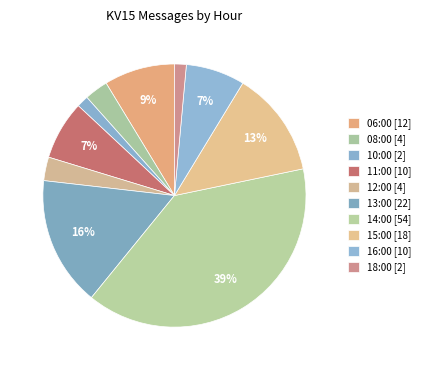

Rank the categories by value from highest to lowest.

14:00, 13:00, 15:00, 06:00, 11:00, 16:00, 08:00, 12:00, 10:00, 18:00